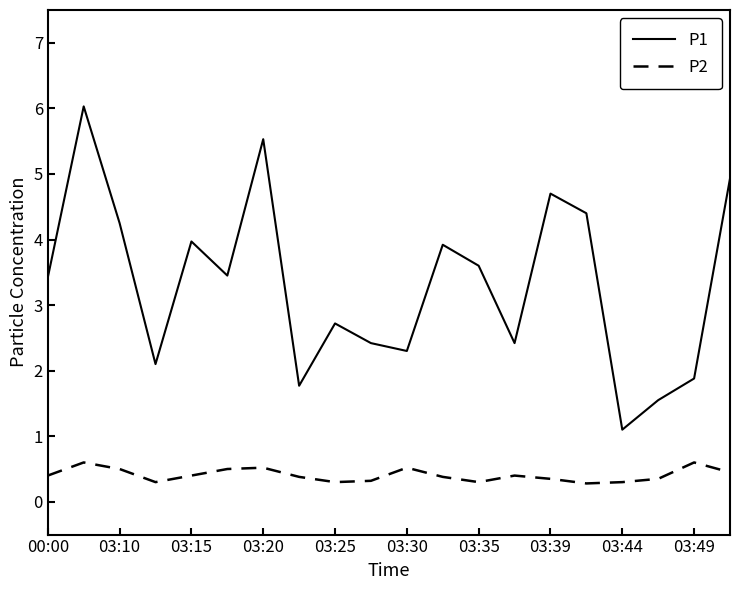

Which series has the largest total across all categories?

P1